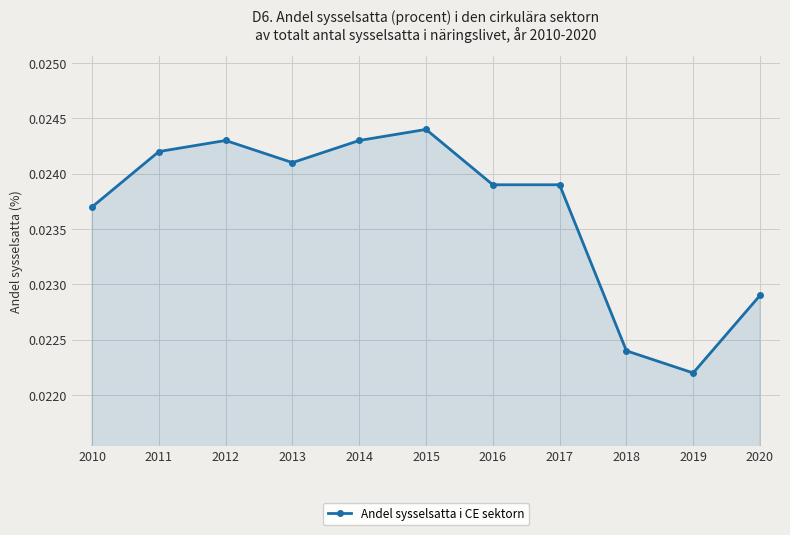

How many categories are shown in the chart?

11